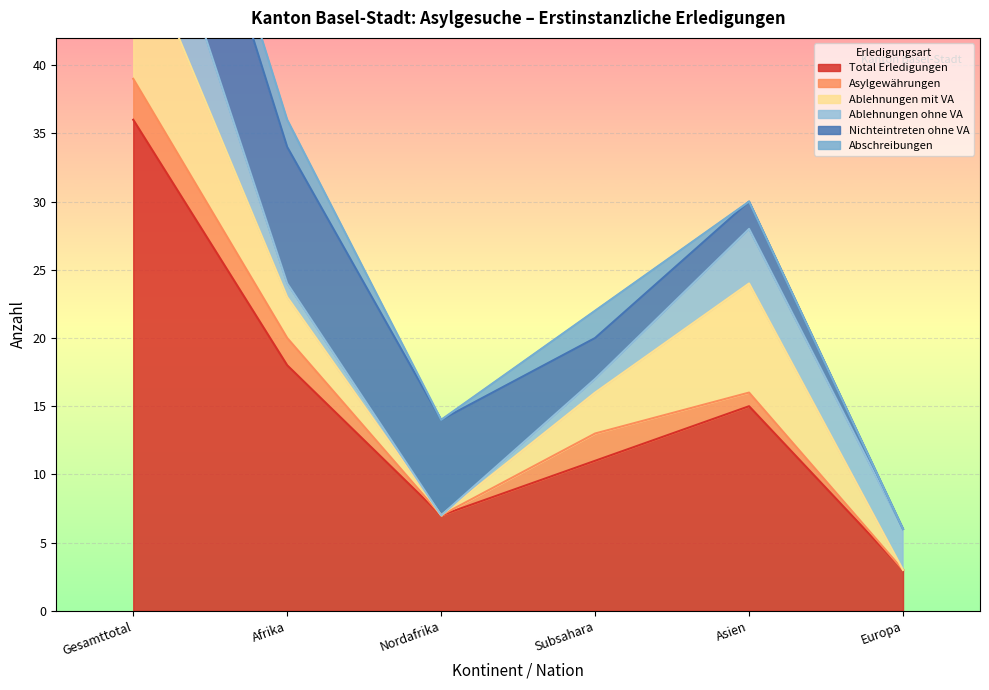

Rank the series at Nordafrika from lowest to highest value.

Asylgewährungen, Ablehnungen mit VA, Ablehnungen ohne VA, Abschreibungen, Total Erledigungen, Nichteintreten ohne VA